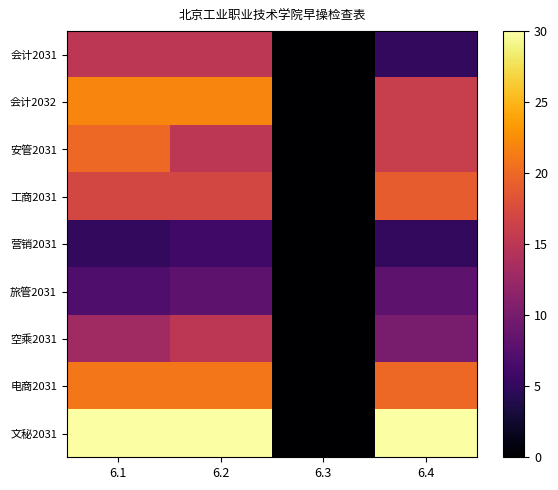

Which has a higher value, 6.2 or 6.1?

6.2